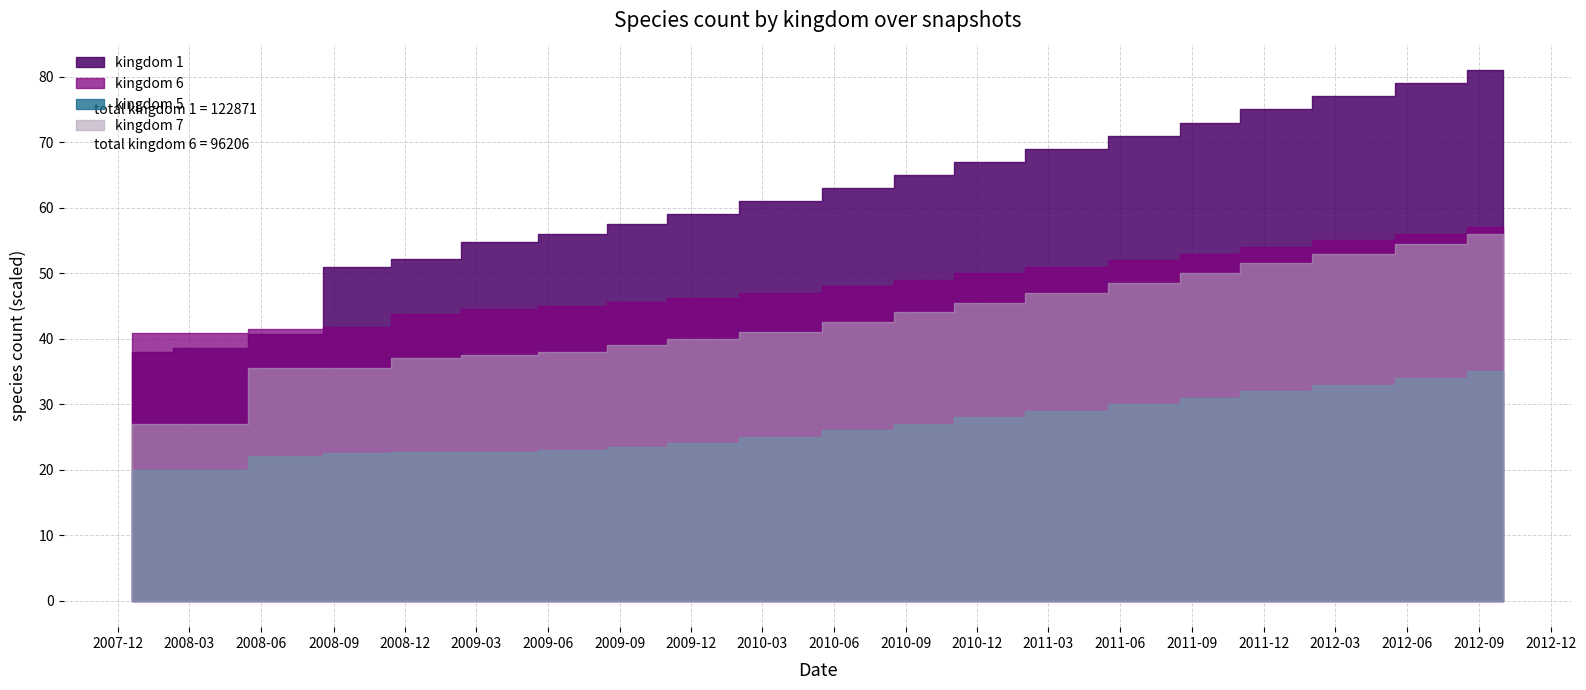

True or false: kingdom_6 and kingdom_5 intersect in this chart.

False